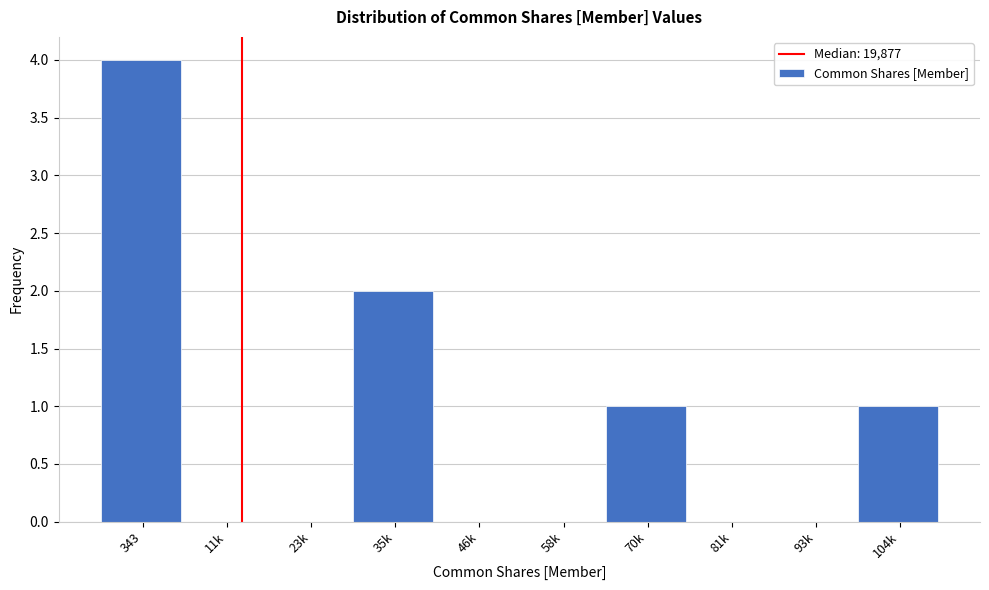

Reading left to right, what are all the values shown in this chart?

343=4	11k=0	23k=0	35k=2	46k=0	58k=0	70k=1	81k=0	93k=0	104k=1